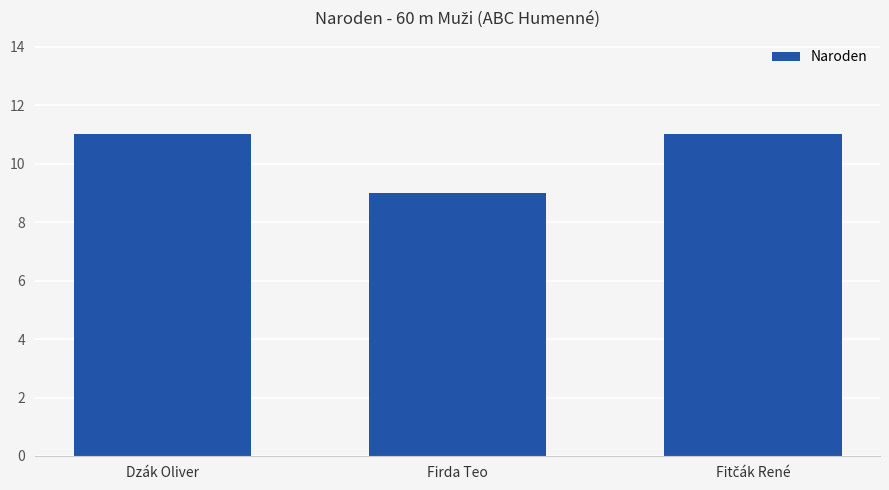

How many categories are shown in the chart?

3